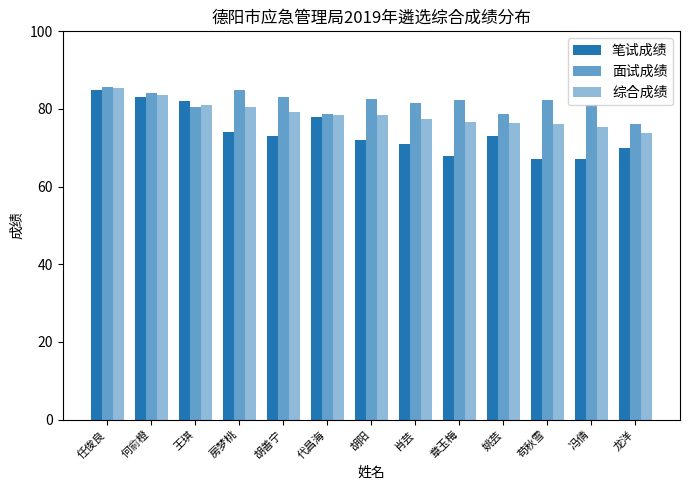

Does the chart contain any negative values?

No